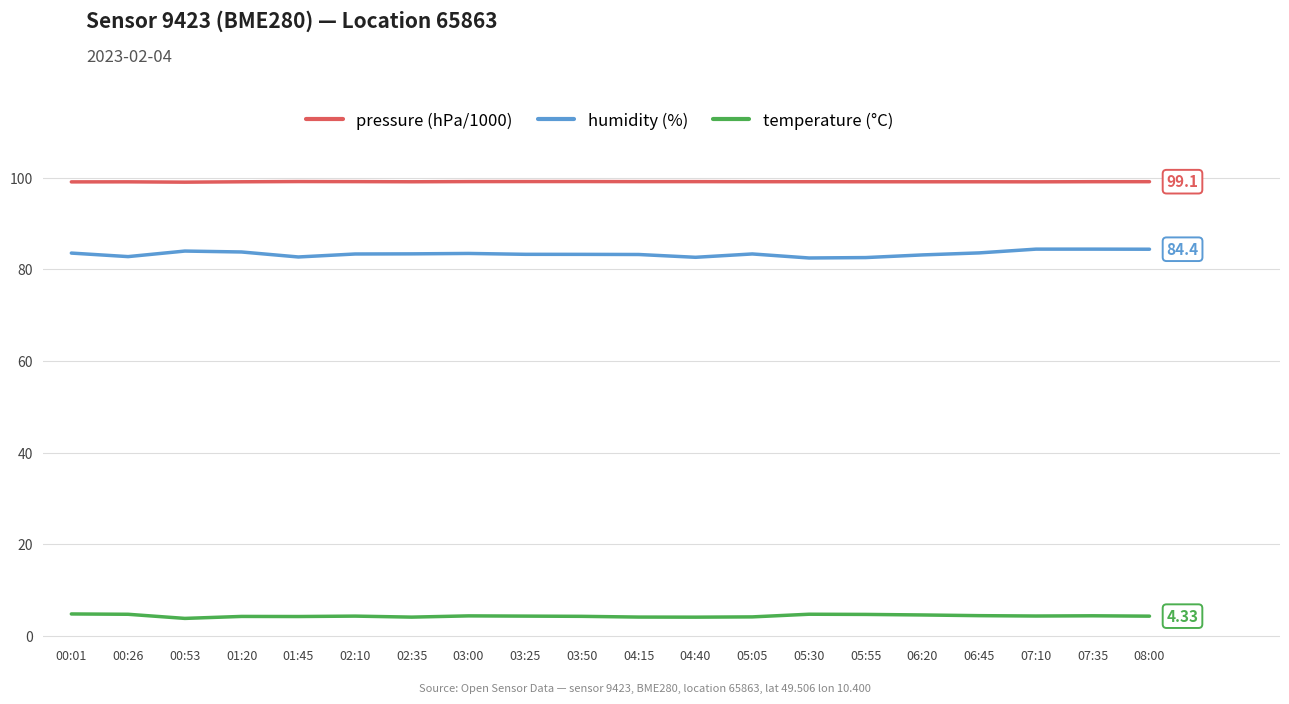

What value does the humidity (%) series have at 06:20?

83.1